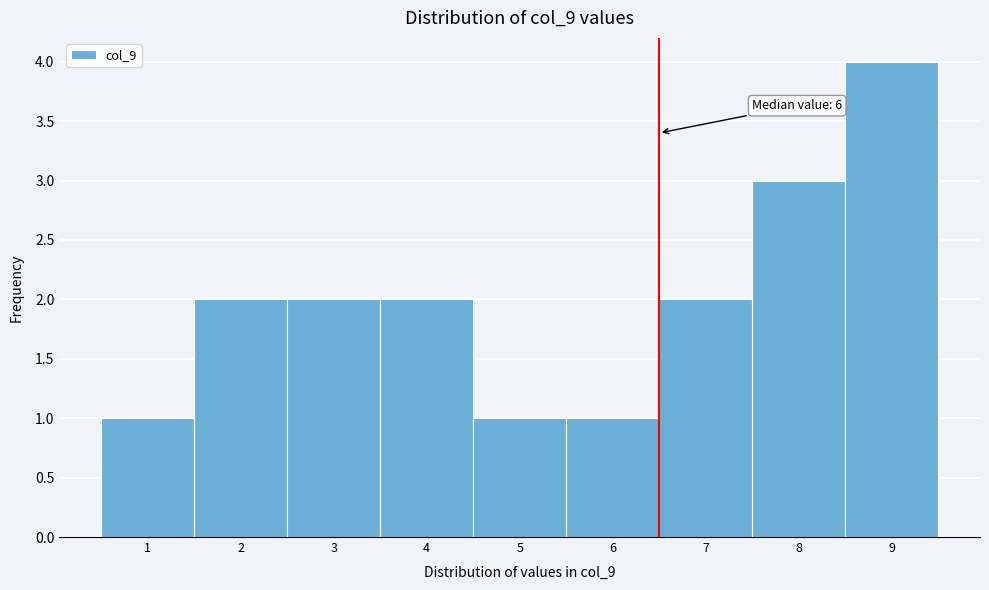

Over which range of the x-axis is the bar tallest?

8.5 to 9.5